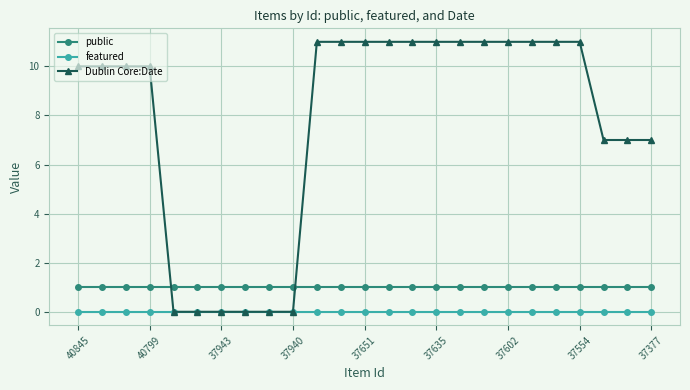

What is the value of the Dublin Core:Date point at the 2nd from the left?

10